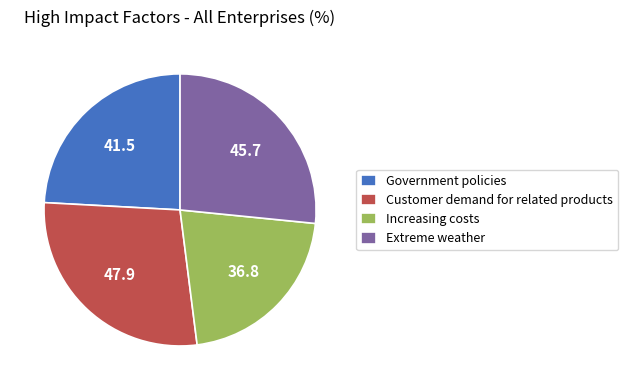

Is it true that Extreme weather is 20% of the pie?

False